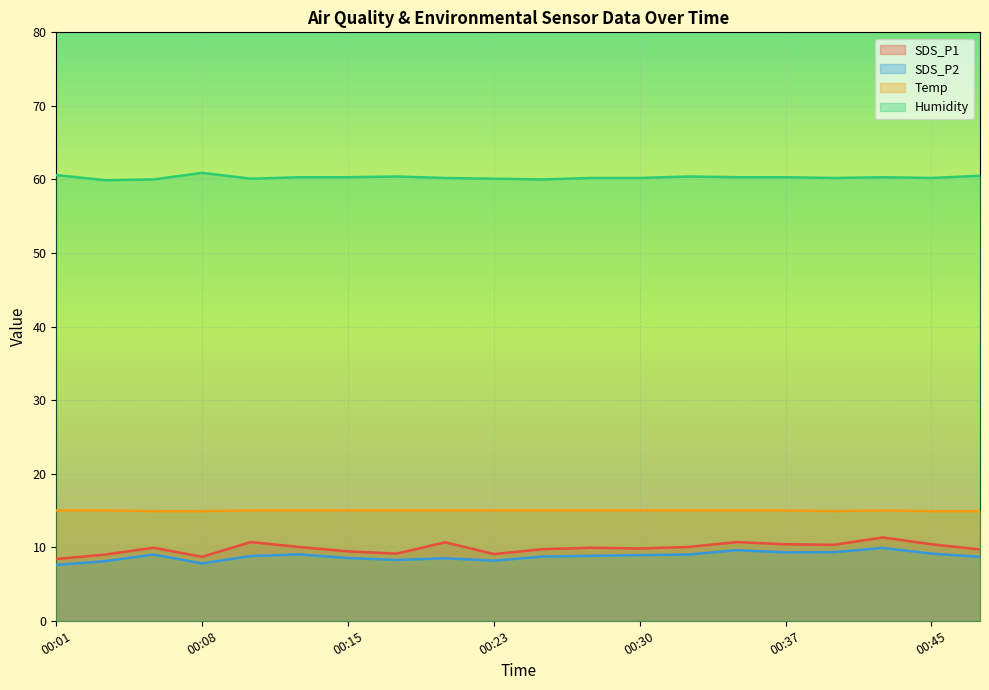

True or false: Temp and SDS_P2 intersect in this chart.

False